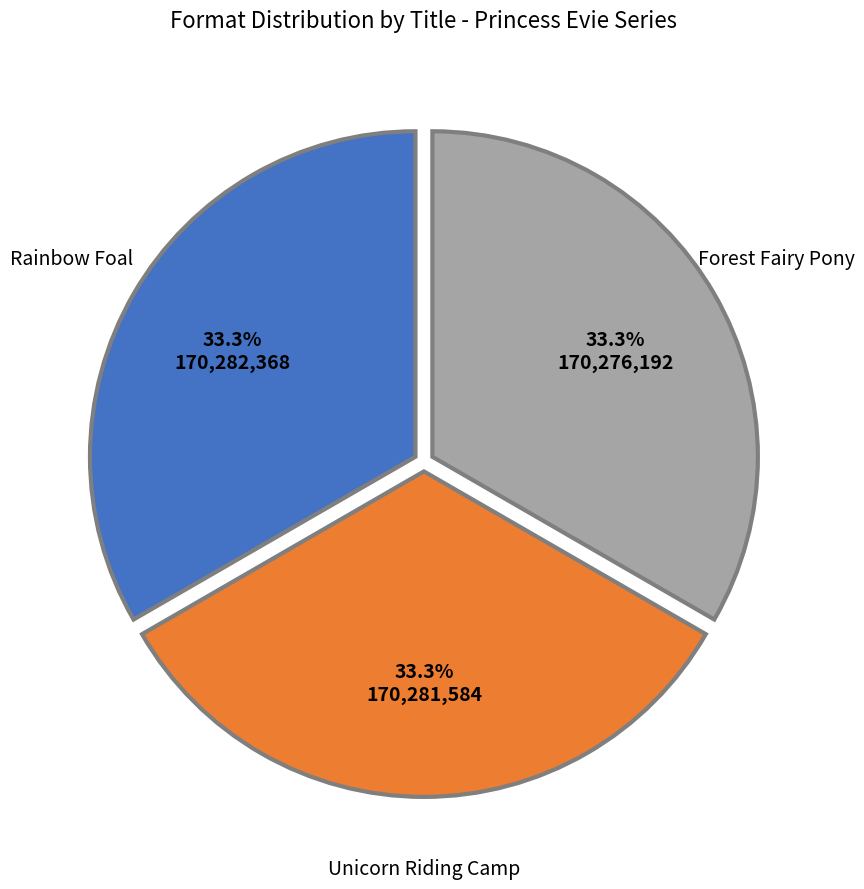

Count the number of slices in the pie.

3